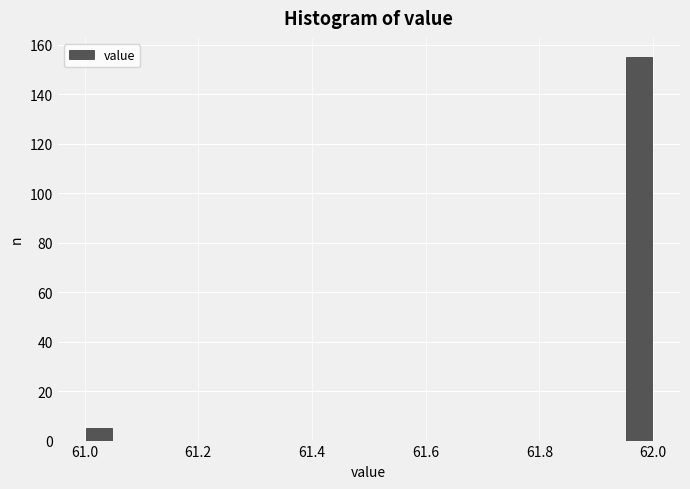

Read against the x-axis, roughly where is the centre of the tallest bar?

61.98